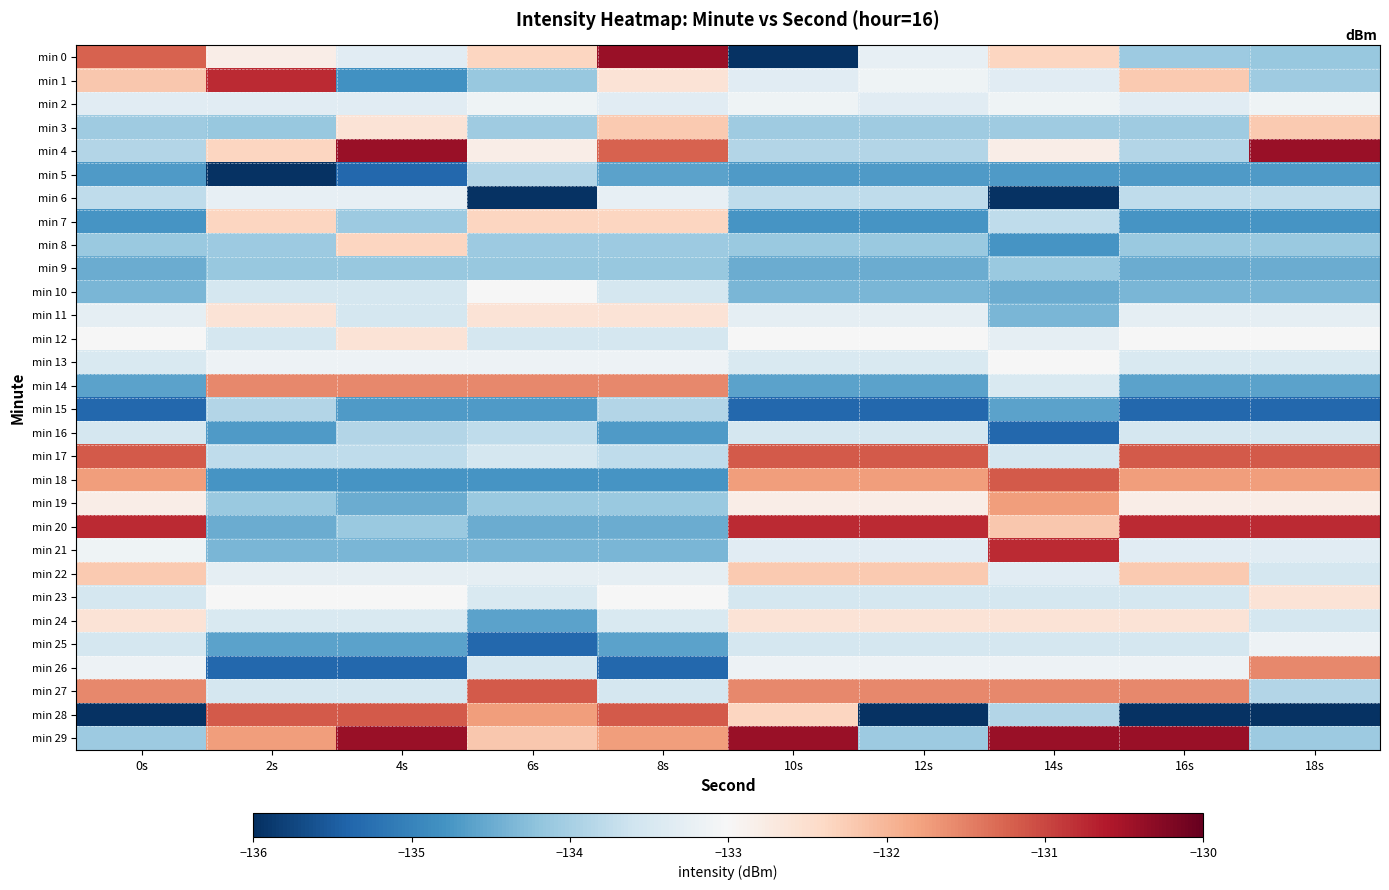

At which category is the sum across all series the highest?

8s